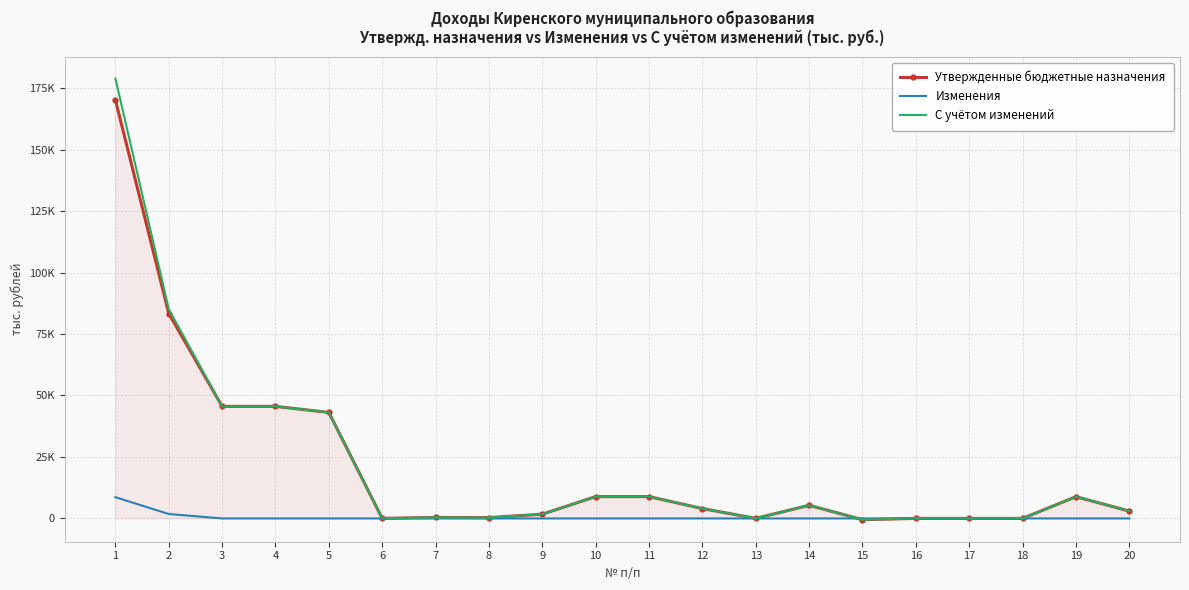

Reading left to right, transcribe all the data shown in this chart.

Утвержденные бюджетные назначения: 170198.0	83319.1	45576.8	45576.8	43099.1	23.2	401.6	317.5	1735.4	8871.8	8871.8	4011.2	22.2	5341.4	-503.0	5.0	5.0	5.0	8845.6	3000.0
Изменения: 8639.2	1801.6	0.0	0.0	0.0	0.0	0.0	0.0	0.0	0.0	0.0	0.0	0.0	0.0	0.0	0.0	0.0	0.0	0.0	0.0
С учётом изменений: 178837.2	85120.7	45576.8	45576.8	43099.1	23.2	401.6	317.5	1735.4	8871.8	8871.8	4011.2	22.2	5341.4	-503.0	5.0	5.0	5.0	8845.6	3000.0